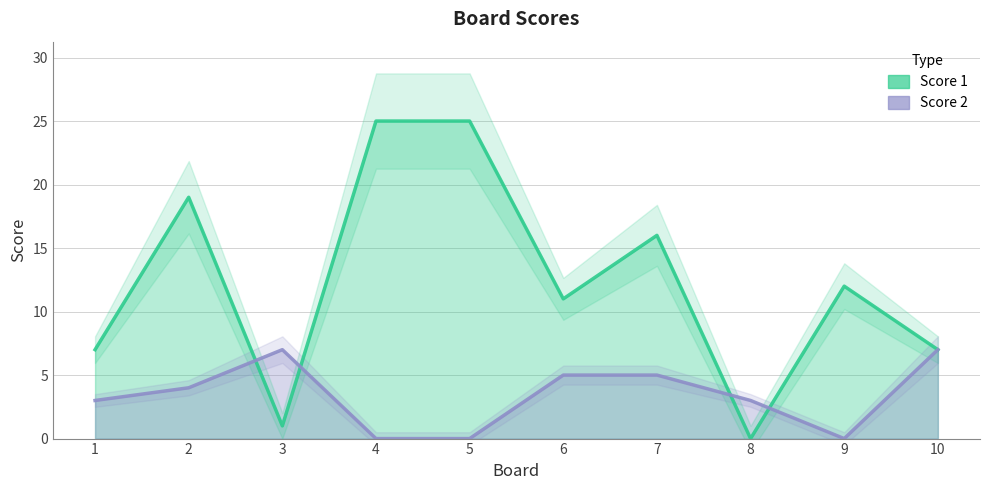

At which label does Score 1 reach its peak?

4